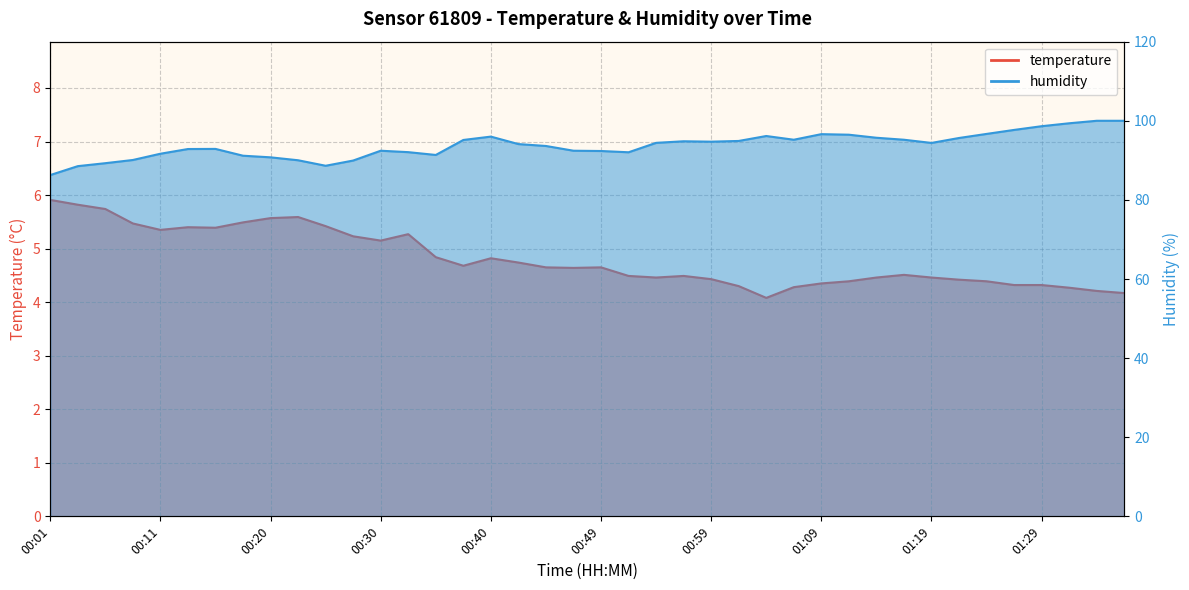

True or false: humidity and temperature cross at least once.

False